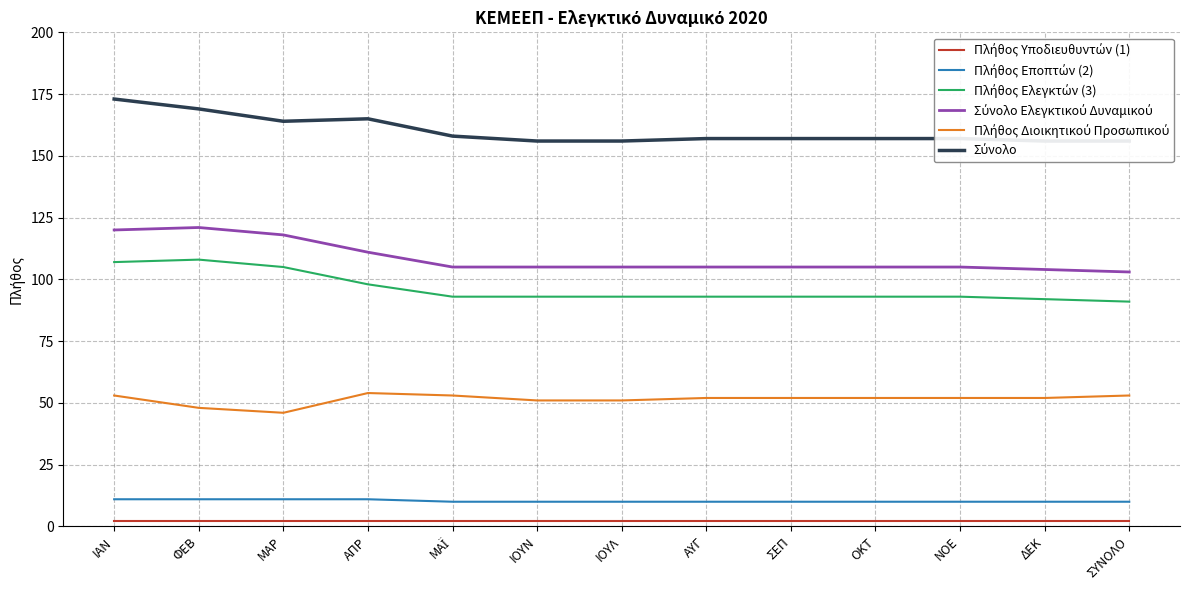

True or false: Πλήθος Εποπτών (2) has more than 0 points higher than both neighbors.

False